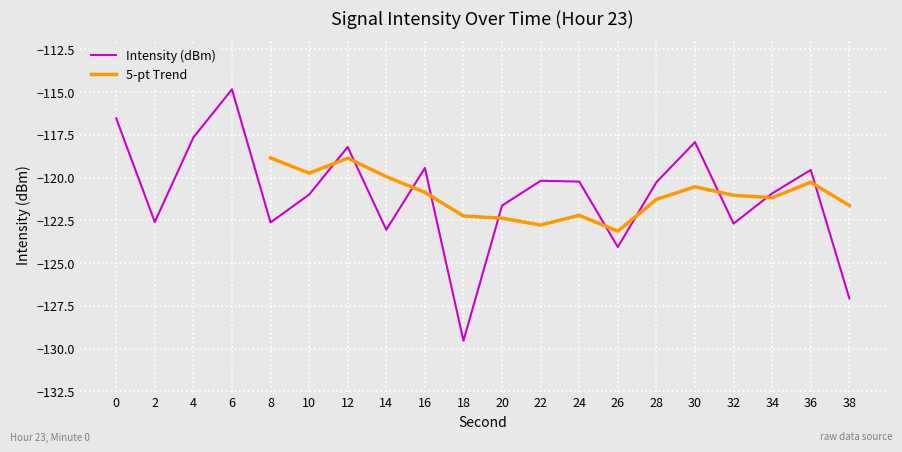

What is the sum of all values?

-2420.0